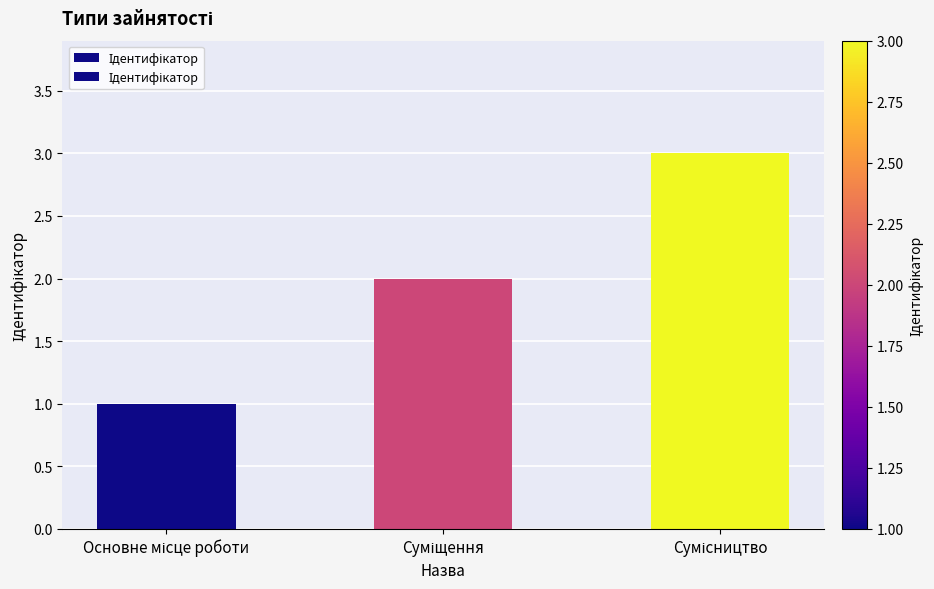

Which category has the lowest value across all series?

Основне місце роботи